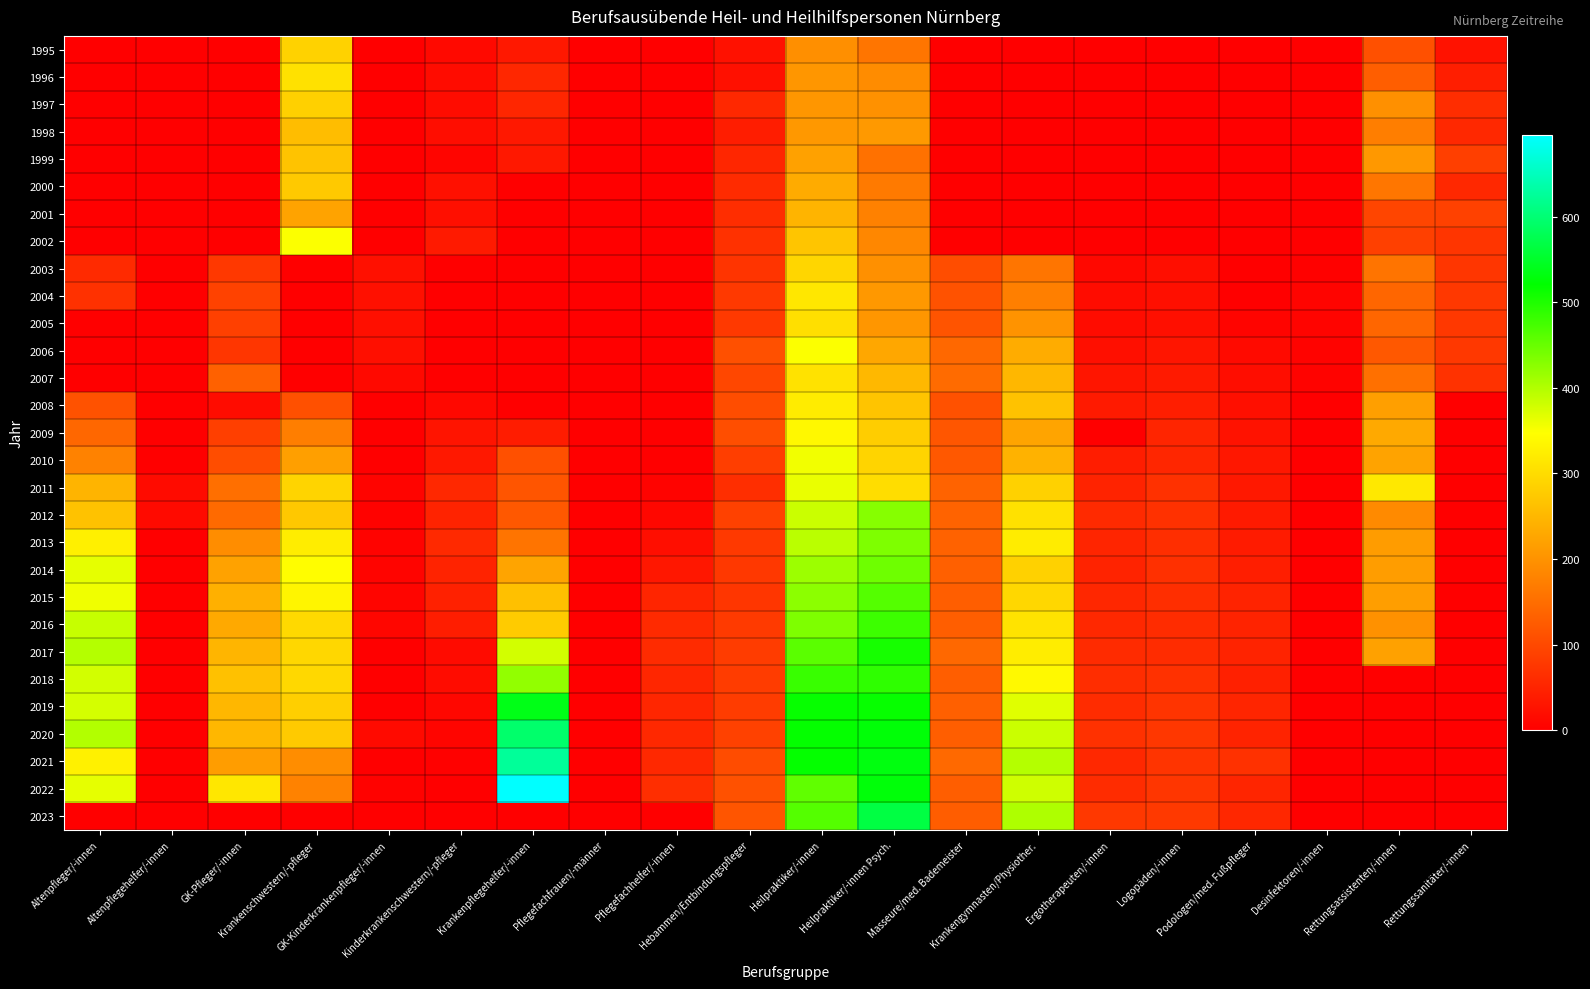

Reading left to right, extract all data points from this chart.

1995: Altenpfleger/-innen=0	Altenpflegehelfer/-innen=0	GK-Pfleger/-innen=0	Krankenschwestern/-pfleger=287	GK-Kinderkrankenpfleger/-innen=0	Kinderkrankenschwestern/-pfleger=14	Krankenpflegehelfer/-innen=34	Pflegefachfrauen/-männer=0	Pflegefachhelfer/-innen=0	Hebammen/Entbindungspfleger=25	Heilpraktiker/-innen=196	Heilpraktiker/-innen Psych.=161	Masseure/med. Bademeister=0	Krankengymnasten/Physiother.=0	Ergotherapeuten/-innen=0	Logopäden/-innen=0	Podologen/med. Fußpfleger=0	Desinfektoren/-innen=0	Rettungsassistenten/-innen=110	Rettungssanitäter/-innen=27
1996: Altenpfleger/-innen=0	Altenpflegehelfer/-innen=0	GK-Pfleger/-innen=0	Krankenschwestern/-pfleger=307	GK-Kinderkrankenpfleger/-innen=0	Kinderkrankenschwestern/-pfleger=19	Krankenpflegehelfer/-innen=55	Pflegefachfrauen/-männer=0	Pflegefachhelfer/-innen=0	Hebammen/Entbindungspfleger=24	Heilpraktiker/-innen=206	Heilpraktiker/-innen Psych.=192	Masseure/med. Bademeister=0	Krankengymnasten/Physiother.=0	Ergotherapeuten/-innen=0	Logopäden/-innen=0	Podologen/med. Fußpfleger=0	Desinfektoren/-innen=0	Rettungsassistenten/-innen=129	Rettungssanitäter/-innen=43
1997: Altenpfleger/-innen=0	Altenpflegehelfer/-innen=0	GK-Pfleger/-innen=0	Krankenschwestern/-pfleger=285	GK-Kinderkrankenpfleger/-innen=0	Kinderkrankenschwestern/-pfleger=18	Krankenpflegehelfer/-innen=54	Pflegefachfrauen/-männer=0	Pflegefachhelfer/-innen=0	Hebammen/Entbindungspfleger=56	Heilpraktiker/-innen=206	Heilpraktiker/-innen Psych.=199	Masseure/med. Bademeister=0	Krankengymnasten/Physiother.=0	Ergotherapeuten/-innen=0	Logopäden/-innen=0	Podologen/med. Fußpfleger=0	Desinfektoren/-innen=0	Rettungsassistenten/-innen=197	Rettungssanitäter/-innen=63
1998: Altenpfleger/-innen=0	Altenpflegehelfer/-innen=0	GK-Pfleger/-innen=0	Krankenschwestern/-pfleger=259	GK-Kinderkrankenpfleger/-innen=0	Kinderkrankenschwestern/-pfleger=20	Krankenpflegehelfer/-innen=34	Pflegefachfrauen/-männer=0	Pflegefachhelfer/-innen=0	Hebammen/Entbindungspfleger=42	Heilpraktiker/-innen=209	Heilpraktiker/-innen Psych.=210	Masseure/med. Bademeister=0	Krankengymnasten/Physiother.=0	Ergotherapeuten/-innen=0	Logopäden/-innen=0	Podologen/med. Fußpfleger=0	Desinfektoren/-innen=0	Rettungsassistenten/-innen=173	Rettungssanitäter/-innen=56
1999: Altenpfleger/-innen=0	Altenpflegehelfer/-innen=0	GK-Pfleger/-innen=0	Krankenschwestern/-pfleger=267	GK-Kinderkrankenpfleger/-innen=0	Kinderkrankenschwestern/-pfleger=9	Krankenpflegehelfer/-innen=35	Pflegefachfrauen/-männer=0	Pflegefachhelfer/-innen=0	Hebammen/Entbindungspfleger=53	Heilpraktiker/-innen=221	Heilpraktiker/-innen Psych.=155	Masseure/med. Bademeister=0	Krankengymnasten/Physiother.=0	Ergotherapeuten/-innen=0	Logopäden/-innen=0	Podologen/med. Fußpfleger=0	Desinfektoren/-innen=0	Rettungsassistenten/-innen=208	Rettungssanitäter/-innen=87
2000: Altenpfleger/-innen=0	Altenpflegehelfer/-innen=0	GK-Pfleger/-innen=0	Krankenschwestern/-pfleger=275	GK-Kinderkrankenpfleger/-innen=0	Kinderkrankenschwestern/-pfleger=24	Krankenpflegehelfer/-innen=0	Pflegefachfrauen/-männer=0	Pflegefachhelfer/-innen=0	Hebammen/Entbindungspfleger=60	Heilpraktiker/-innen=234	Heilpraktiker/-innen Psych.=168	Masseure/med. Bademeister=0	Krankengymnasten/Physiother.=0	Ergotherapeuten/-innen=0	Logopäden/-innen=0	Podologen/med. Fußpfleger=0	Desinfektoren/-innen=0	Rettungsassistenten/-innen=162	Rettungssanitäter/-innen=57
2001: Altenpfleger/-innen=0	Altenpflegehelfer/-innen=0	GK-Pfleger/-innen=0	Krankenschwestern/-pfleger=223	GK-Kinderkrankenpfleger/-innen=0	Kinderkrankenschwestern/-pfleger=23	Krankenpflegehelfer/-innen=0	Pflegefachfrauen/-männer=0	Pflegefachhelfer/-innen=0	Hebammen/Entbindungspfleger=63	Heilpraktiker/-innen=247	Heilpraktiker/-innen Psych.=177	Masseure/med. Bademeister=0	Krankengymnasten/Physiother.=0	Ergotherapeuten/-innen=0	Logopäden/-innen=0	Podologen/med. Fußpfleger=0	Desinfektoren/-innen=0	Rettungsassistenten/-innen=96	Rettungssanitäter/-innen=90
2002: Altenpfleger/-innen=0	Altenpflegehelfer/-innen=0	GK-Pfleger/-innen=0	Krankenschwestern/-pfleger=350	GK-Kinderkrankenpfleger/-innen=0	Kinderkrankenschwestern/-pfleger=37	Krankenpflegehelfer/-innen=0	Pflegefachfrauen/-männer=0	Pflegefachhelfer/-innen=0	Hebammen/Entbindungspfleger=69	Heilpraktiker/-innen=270	Heilpraktiker/-innen Psych.=185	Masseure/med. Bademeister=0	Krankengymnasten/Physiother.=0	Ergotherapeuten/-innen=0	Logopäden/-innen=0	Podologen/med. Fußpfleger=0	Desinfektoren/-innen=0	Rettungsassistenten/-innen=89	Rettungssanitäter/-innen=74
2003: Altenpfleger/-innen=59	Altenpflegehelfer/-innen=0	GK-Pfleger/-innen=78	Krankenschwestern/-pfleger=0	GK-Kinderkrankenpfleger/-innen=24	Kinderkrankenschwestern/-pfleger=0	Krankenpflegehelfer/-innen=0	Pflegefachfrauen/-männer=0	Pflegefachhelfer/-innen=0	Hebammen/Entbindungspfleger=72	Heilpraktiker/-innen=292	Heilpraktiker/-innen Psych.=198	Masseure/med. Bademeister=106	Krankengymnasten/Physiother.=161	Ergotherapeuten/-innen=13	Logopäden/-innen=21	Podologen/med. Fußpfleger=0	Desinfektoren/-innen=4	Rettungsassistenten/-innen=160	Rettungssanitäter/-innen=76
2004: Altenpfleger/-innen=69	Altenpflegehelfer/-innen=0	GK-Pfleger/-innen=92	Krankenschwestern/-pfleger=0	GK-Kinderkrankenpfleger/-innen=24	Kinderkrankenschwestern/-pfleger=0	Krankenpflegehelfer/-innen=0	Pflegefachfrauen/-männer=0	Pflegefachhelfer/-innen=0	Hebammen/Entbindungspfleger=79	Heilpraktiker/-innen=316	Heilpraktiker/-innen Psych.=209	Masseure/med. Bademeister=113	Krankengymnasten/Physiother.=175	Ergotherapeuten/-innen=18	Logopäden/-innen=22	Podologen/med. Fußpfleger=2	Desinfektoren/-innen=8	Rettungsassistenten/-innen=140	Rettungssanitäter/-innen=78
2005: Altenpfleger/-innen=0	Altenpflegehelfer/-innen=0	GK-Pfleger/-innen=89	Krankenschwestern/-pfleger=0	GK-Kinderkrankenpfleger/-innen=23	Kinderkrankenschwestern/-pfleger=0	Krankenpflegehelfer/-innen=0	Pflegefachfrauen/-männer=0	Pflegefachhelfer/-innen=0	Hebammen/Entbindungspfleger=79	Heilpraktiker/-innen=305	Heilpraktiker/-innen Psych.=205	Masseure/med. Bademeister=116	Krankengymnasten/Physiother.=202	Ergotherapeuten/-innen=19	Logopäden/-innen=22	Podologen/med. Fußpfleger=7	Desinfektoren/-innen=8	Rettungsassistenten/-innen=140	Rettungssanitäter/-innen=78
2006: Altenpfleger/-innen=0	Altenpflegehelfer/-innen=0	GK-Pfleger/-innen=75	Krankenschwestern/-pfleger=0	GK-Kinderkrankenpfleger/-innen=23	Kinderkrankenschwestern/-pfleger=0	Krankenpflegehelfer/-innen=0	Pflegefachfrauen/-männer=0	Pflegefachhelfer/-innen=0	Hebammen/Entbindungspfleger=111	Heilpraktiker/-innen=349	Heilpraktiker/-innen Psych.=229	Masseure/med. Bademeister=143	Krankengymnasten/Physiother.=235	Ergotherapeuten/-innen=22	Logopäden/-innen=30	Podologen/med. Fußpfleger=16	Desinfektoren/-innen=6	Rettungsassistenten/-innen=121	Rettungssanitäter/-innen=78
2007: Altenpfleger/-innen=0	Altenpflegehelfer/-innen=0	GK-Pfleger/-innen=134	Krankenschwestern/-pfleger=0	GK-Kinderkrankenpfleger/-innen=14	Kinderkrankenschwestern/-pfleger=0	Krankenpflegehelfer/-innen=0	Pflegefachfrauen/-männer=0	Pflegefachhelfer/-innen=0	Hebammen/Entbindungspfleger=98	Heilpraktiker/-innen=309	Heilpraktiker/-innen Psych.=252	Masseure/med. Bademeister=147	Krankengymnasten/Physiother.=251	Ergotherapeuten/-innen=30	Logopäden/-innen=38	Podologen/med. Fußpfleger=20	Desinfektoren/-innen=6	Rettungsassistenten/-innen=154	Rettungssanitäter/-innen=70
2008: Altenpfleger/-innen=113	Altenpflegehelfer/-innen=0	GK-Pfleger/-innen=19	Krankenschwestern/-pfleger=111	GK-Kinderkrankenpfleger/-innen=0	Kinderkrankenschwestern/-pfleger=13	Krankenpflegehelfer/-innen=0	Pflegefachfrauen/-männer=0	Pflegefachhelfer/-innen=0	Hebammen/Entbindungspfleger=106	Heilpraktiker/-innen=322	Heilpraktiker/-innen Psych.=268	Masseure/med. Bademeister=112	Krankengymnasten/Physiother.=266	Ergotherapeuten/-innen=38	Logopäden/-innen=43	Podologen/med. Fußpfleger=23	Desinfektoren/-innen=0	Rettungsassistenten/-innen=218	Rettungssanitäter/-innen=0
2009: Altenpfleger/-innen=142	Altenpflegehelfer/-innen=0	GK-Pfleger/-innen=87	Krankenschwestern/-pfleger=173	GK-Kinderkrankenpfleger/-innen=1	Kinderkrankenschwestern/-pfleger=29	Krankenpflegehelfer/-innen=40	Pflegefachfrauen/-männer=0	Pflegefachhelfer/-innen=0	Hebammen/Entbindungspfleger=108	Heilpraktiker/-innen=339	Heilpraktiker/-innen Psych.=280	Masseure/med. Bademeister=119	Krankengymnasten/Physiother.=225	Ergotherapeuten/-innen=0	Logopäden/-innen=52	Podologen/med. Fußpfleger=26	Desinfektoren/-innen=0	Rettungsassistenten/-innen=231	Rettungssanitäter/-innen=0
2010: Altenpfleger/-innen=178	Altenpflegehelfer/-innen=0	GK-Pfleger/-innen=106	Krankenschwestern/-pfleger=218	GK-Kinderkrankenpfleger/-innen=0	Kinderkrankenschwestern/-pfleger=34	Krankenpflegehelfer/-innen=111	Pflegefachfrauen/-männer=0	Pflegefachhelfer/-innen=0	Hebammen/Entbindungspfleger=86	Heilpraktiker/-innen=357	Heilpraktiker/-innen Psych.=290	Masseure/med. Bademeister=121	Krankengymnasten/Physiother.=244	Ergotherapeuten/-innen=42	Logopäden/-innen=54	Podologen/med. Fußpfleger=33	Desinfektoren/-innen=0	Rettungsassistenten/-innen=223	Rettungssanitäter/-innen=0
2011: Altenpfleger/-innen=247	Altenpflegehelfer/-innen=17	GK-Pfleger/-innen=153	Krankenschwestern/-pfleger=290	GK-Kinderkrankenpfleger/-innen=8	Kinderkrankenschwestern/-pfleger=56	Krankenpflegehelfer/-innen=118	Pflegefachfrauen/-männer=0	Pflegefachhelfer/-innen=6	Hebammen/Entbindungspfleger=65	Heilpraktiker/-innen=362	Heilpraktiker/-innen Psych.=302	Masseure/med. Bademeister=136	Krankengymnasten/Physiother.=286	Ergotherapeuten/-innen=50	Logopäden/-innen=68	Podologen/med. Fußpfleger=35	Desinfektoren/-innen=0	Rettungsassistenten/-innen=317	Rettungssanitäter/-innen=0
2012: Altenpfleger/-innen=265	Altenpflegehelfer/-innen=16	GK-Pfleger/-innen=146	Krankenschwestern/-pfleger=274	GK-Kinderkrankenpfleger/-innen=5	Kinderkrankenschwestern/-pfleger=49	Krankenpflegehelfer/-innen=122	Pflegefachfrauen/-männer=0	Pflegefachhelfer/-innen=12	Hebammen/Entbindungspfleger=90	Heilpraktiker/-innen=384	Heilpraktiker/-innen Psych.=430	Masseure/med. Bademeister=137	Krankengymnasten/Physiother.=308	Ergotherapeuten/-innen=59	Logopäden/-innen=68	Podologen/med. Fußpfleger=38	Desinfektoren/-innen=0	Rettungsassistenten/-innen=189	Rettungssanitäter/-innen=0
2013: Altenpfleger/-innen=328	Altenpflegehelfer/-innen=0	GK-Pfleger/-innen=194	Krankenschwestern/-pfleger=324	GK-Kinderkrankenpfleger/-innen=6	Kinderkrankenschwestern/-pfleger=58	Krankenpflegehelfer/-innen=159	Pflegefachfrauen/-männer=0	Pflegefachhelfer/-innen=21	Hebammen/Entbindungspfleger=79	Heilpraktiker/-innen=394	Heilpraktiker/-innen Psych.=435	Masseure/med. Bademeister=135	Krankengymnasten/Physiother.=322	Ergotherapeuten/-innen=52	Logopäden/-innen=65	Podologen/med. Fußpfleger=39	Desinfektoren/-innen=0	Rettungsassistenten/-innen=214	Rettungssanitäter/-innen=0
2014: Altenpfleger/-innen=364	Altenpflegehelfer/-innen=0	GK-Pfleger/-innen=222	Krankenschwestern/-pfleger=346	GK-Kinderkrankenpfleger/-innen=8	Kinderkrankenschwestern/-pfleger=50	Krankenpflegehelfer/-innen=225	Pflegefachfrauen/-männer=0	Pflegefachhelfer/-innen=33	Hebammen/Entbindungspfleger=78	Heilpraktiker/-innen=415	Heilpraktiker/-innen Psych.=446	Masseure/med. Bademeister=132	Krankengymnasten/Physiother.=286	Ergotherapeuten/-innen=50	Logopäden/-innen=67	Podologen/med. Fußpfleger=43	Desinfektoren/-innen=0	Rettungsassistenten/-innen=215	Rettungssanitäter/-innen=0
2015: Altenpfleger/-innen=358	Altenpflegehelfer/-innen=0	GK-Pfleger/-innen=241	Krankenschwestern/-pfleger=335	GK-Kinderkrankenpfleger/-innen=9	Kinderkrankenschwestern/-pfleger=47	Krankenpflegehelfer/-innen=263	Pflegefachfrauen/-männer=0	Pflegefachhelfer/-innen=52	Hebammen/Entbindungspfleger=75	Heilpraktiker/-innen=425	Heilpraktiker/-innen Psych.=464	Masseure/med. Bademeister=130	Krankengymnasten/Physiother.=294	Ergotherapeuten/-innen=55	Logopäden/-innen=64	Podologen/med. Fußpfleger=50	Desinfektoren/-innen=0	Rettungsassistenten/-innen=217	Rettungssanitäter/-innen=0
2016: Altenpfleger/-innen=386	Altenpflegehelfer/-innen=0	GK-Pfleger/-innen=232	Krankenschwestern/-pfleger=297	GK-Kinderkrankenpfleger/-innen=10	Kinderkrankenschwestern/-pfleger=41	Krankenpflegehelfer/-innen=278	Pflegefachfrauen/-männer=0	Pflegefachhelfer/-innen=59	Hebammen/Entbindungspfleger=81	Heilpraktiker/-innen=435	Heilpraktiker/-innen Psych.=480	Masseure/med. Bademeister=130	Krankengymnasten/Physiother.=310	Ergotherapeuten/-innen=57	Logopäden/-innen=62	Podologen/med. Fußpfleger=49	Desinfektoren/-innen=0	Rettungsassistenten/-innen=199	Rettungssanitäter/-innen=0
2017: Altenpfleger/-innen=399	Altenpflegehelfer/-innen=0	GK-Pfleger/-innen=248	Krankenschwestern/-pfleger=294	GK-Kinderkrankenpfleger/-innen=1	Kinderkrankenschwestern/-pfleger=17	Krankenpflegehelfer/-innen=378	Pflegefachfrauen/-männer=0	Pflegefachhelfer/-innen=61	Hebammen/Entbindungspfleger=84	Heilpraktiker/-innen=459	Heilpraktiker/-innen Psych.=505	Masseure/med. Bademeister=143	Krankengymnasten/Physiother.=324	Ergotherapeuten/-innen=61	Logopäden/-innen=62	Podologen/med. Fußpfleger=50	Desinfektoren/-innen=0	Rettungsassistenten/-innen=221	Rettungssanitäter/-innen=0
2018: Altenpfleger/-innen=378	Altenpflegehelfer/-innen=0	GK-Pfleger/-innen=264	Krankenschwestern/-pfleger=295	GK-Kinderkrankenpfleger/-innen=1	Kinderkrankenschwestern/-pfleger=18	Krankenpflegehelfer/-innen=422	Pflegefachfrauen/-männer=0	Pflegefachhelfer/-innen=54	Hebammen/Entbindungspfleger=83	Heilpraktiker/-innen=482	Heilpraktiker/-innen Psych.=489	Masseure/med. Bademeister=130	Krankengymnasten/Physiother.=340	Ergotherapeuten/-innen=63	Logopäden/-innen=68	Podologen/med. Fußpfleger=46	Desinfektoren/-innen=0	Rettungsassistenten/-innen=0	Rettungssanitäter/-innen=0
2019: Altenpfleger/-innen=377	Altenpflegehelfer/-innen=0	GK-Pfleger/-innen=250	Krankenschwestern/-pfleger=283	GK-Kinderkrankenpfleger/-innen=0	Kinderkrankenschwestern/-pfleger=11	Krankenpflegehelfer/-innen=537	Pflegefachfrauen/-männer=0	Pflegefachhelfer/-innen=54	Hebammen/Entbindungspfleger=83	Heilpraktiker/-innen=517	Heilpraktiker/-innen Psych.=516	Masseure/med. Bademeister=132	Krankengymnasten/Physiother.=368	Ergotherapeuten/-innen=62	Logopäden/-innen=73	Podologen/med. Fußpfleger=52	Desinfektoren/-innen=0	Rettungsassistenten/-innen=0	Rettungssanitäter/-innen=0
2020: Altenpfleger/-innen=400	Altenpflegehelfer/-innen=0	GK-Pfleger/-innen=251	Krankenschwestern/-pfleger=276	GK-Kinderkrankenpfleger/-innen=15	Kinderkrankenschwestern/-pfleger=9	Krankenpflegehelfer/-innen=594	Pflegefachfrauen/-männer=1	Pflegefachhelfer/-innen=56	Hebammen/Entbindungspfleger=90	Heilpraktiker/-innen=518	Heilpraktiker/-innen Psych.=526	Masseure/med. Bademeister=130	Krankengymnasten/Physiother.=383	Ergotherapeuten/-innen=68	Logopäden/-innen=77	Podologen/med. Fußpfleger=50	Desinfektoren/-innen=0	Rettungsassistenten/-innen=0	Rettungssanitäter/-innen=0
2021: Altenpfleger/-innen=329	Altenpflegehelfer/-innen=0	GK-Pfleger/-innen=215	Krankenschwestern/-pfleger=193	GK-Kinderkrankenpfleger/-innen=2	Kinderkrankenschwestern/-pfleger=4	Krankenpflegehelfer/-innen=625	Pflegefachfrauen/-männer=1	Pflegefachhelfer/-innen=56	Hebammen/Entbindungspfleger=105	Heilpraktiker/-innen=518	Heilpraktiker/-innen Psych.=531	Masseure/med. Bademeister=145	Krankengymnasten/Physiother.=398	Ergotherapeuten/-innen=57	Logopäden/-innen=73	Podologen/med. Fußpfleger=68	Desinfektoren/-innen=0	Rettungsassistenten/-innen=0	Rettungssanitäter/-innen=0
2022: Altenpfleger/-innen=365	Altenpflegehelfer/-innen=0	GK-Pfleger/-innen=315	Krankenschwestern/-pfleger=178	GK-Kinderkrankenpfleger/-innen=5	Kinderkrankenschwestern/-pfleger=2	Krankenpflegehelfer/-innen=695	Pflegefachfrauen/-männer=2	Pflegefachhelfer/-innen=64	Hebammen/Entbindungspfleger=112	Heilpraktiker/-innen=456	Heilpraktiker/-innen Psych.=527	Masseure/med. Bademeister=129	Krankengymnasten/Physiother.=381	Ergotherapeuten/-innen=62	Logopäden/-innen=76	Podologen/med. Fußpfleger=52	Desinfektoren/-innen=0	Rettungsassistenten/-innen=0	Rettungssanitäter/-innen=0
2023: Altenpfleger/-innen=0	Altenpflegehelfer/-innen=0	GK-Pfleger/-innen=0	Krankenschwestern/-pfleger=0	GK-Kinderkrankenpfleger/-innen=0	Kinderkrankenschwestern/-pfleger=0	Krankenpflegehelfer/-innen=0	Pflegefachfrauen/-männer=0	Pflegefachhelfer/-innen=0	Hebammen/Entbindungspfleger=118	Heilpraktiker/-innen=463	Heilpraktiker/-innen Psych.=567	Masseure/med. Bademeister=128	Krankengymnasten/Physiother.=402	Ergotherapeuten/-innen=78	Logopäden/-innen=80	Podologen/med. Fußpfleger=55	Desinfektoren/-innen=0	Rettungsassistenten/-innen=0	Rettungssanitäter/-innen=0